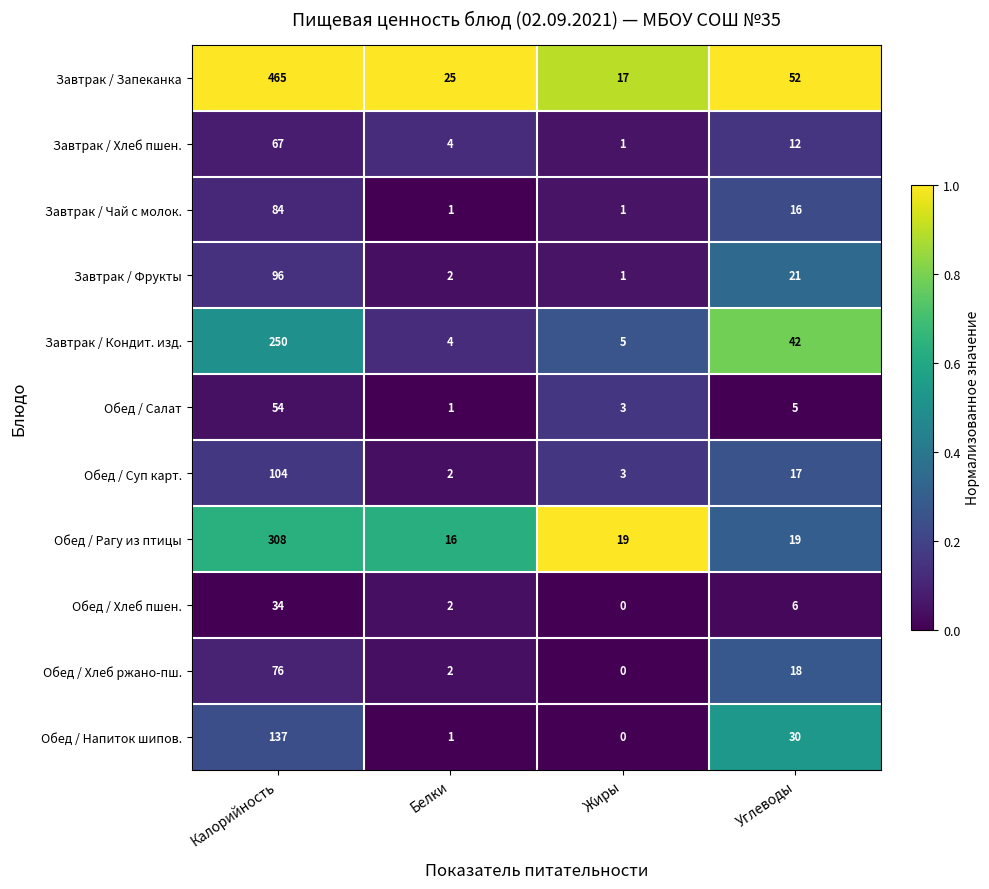

List the series in order of their peak value, lowest first.

Обед / Хлеб пшен., Обед / Салат, Завтрак / Хлеб пшен., Обед / Хлеб ржано-пш., Завтрак / Чай с молок., Завтрак / Фрукты, Обед / Суп карт., Обед / Напиток шипов., Завтрак / Кондит. изд., Обед / Рагу из птицы, Завтрак / Запеканка